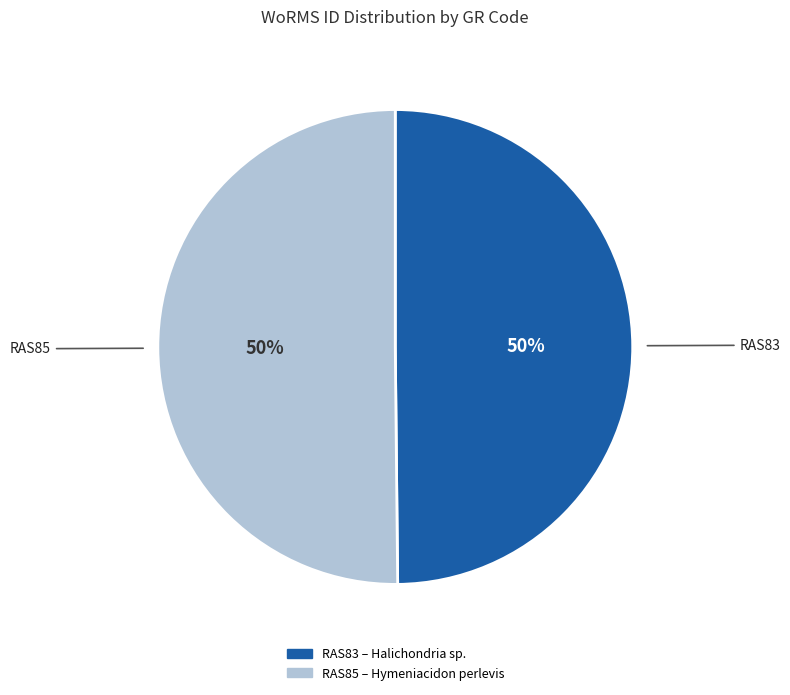

Combined, do RAS83 and RAS85 account for over 50%?

Yes